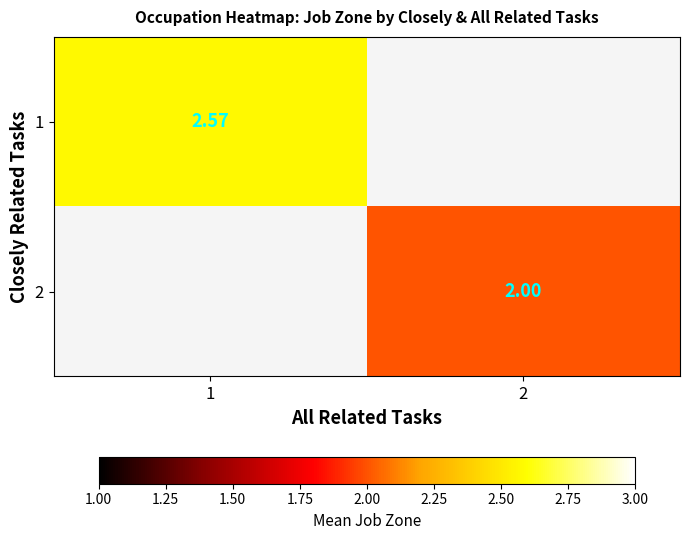

Is the value of 2 at 1 greater than the value of 1 at 2?

No